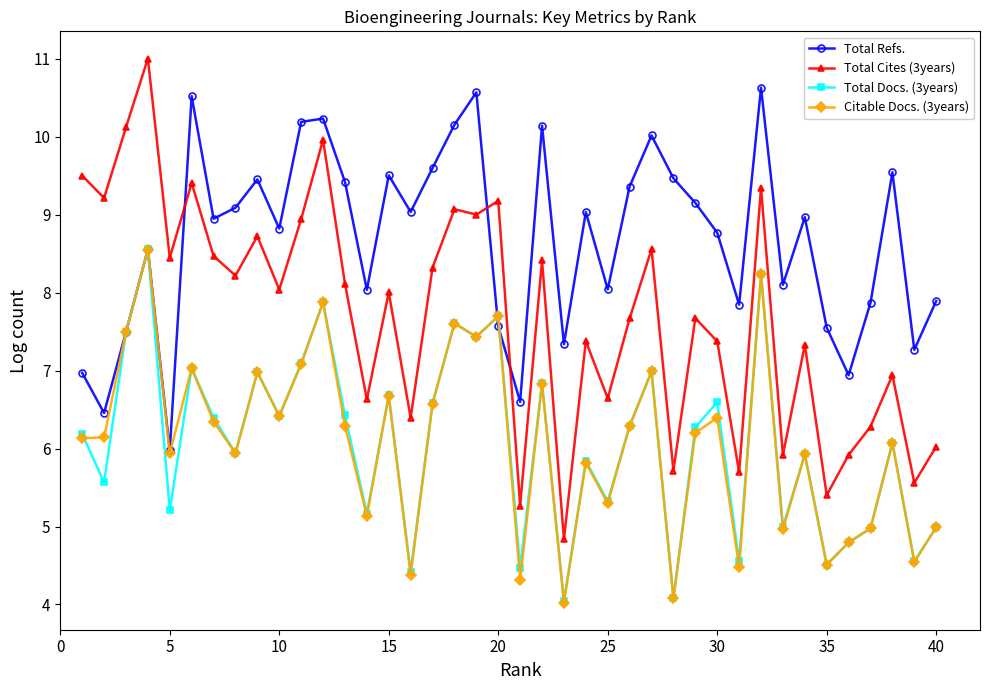

What is the highest value of the Citable Docs. (3years) series?

8.6